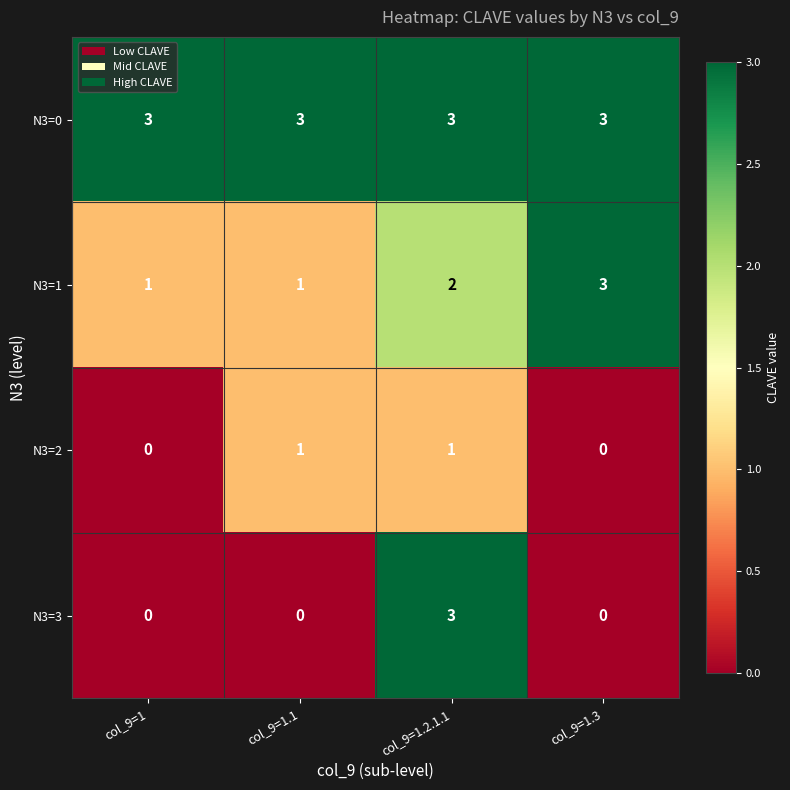

Between col_9=1.1 and col_9=1.2.1.1, which series saw the biggest shift?

N3=3